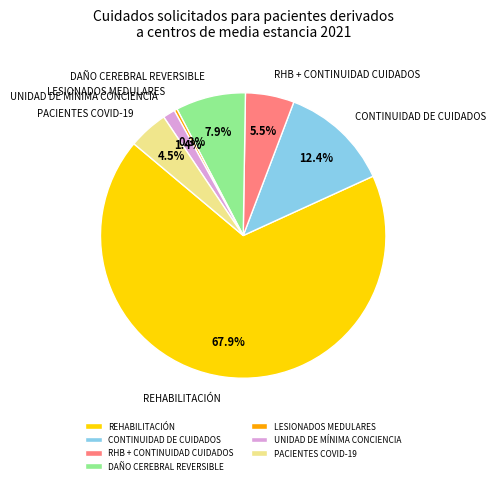

What portion of the pie excludes RHB + CONTINUIDAD CUIDADOS?

94.5%